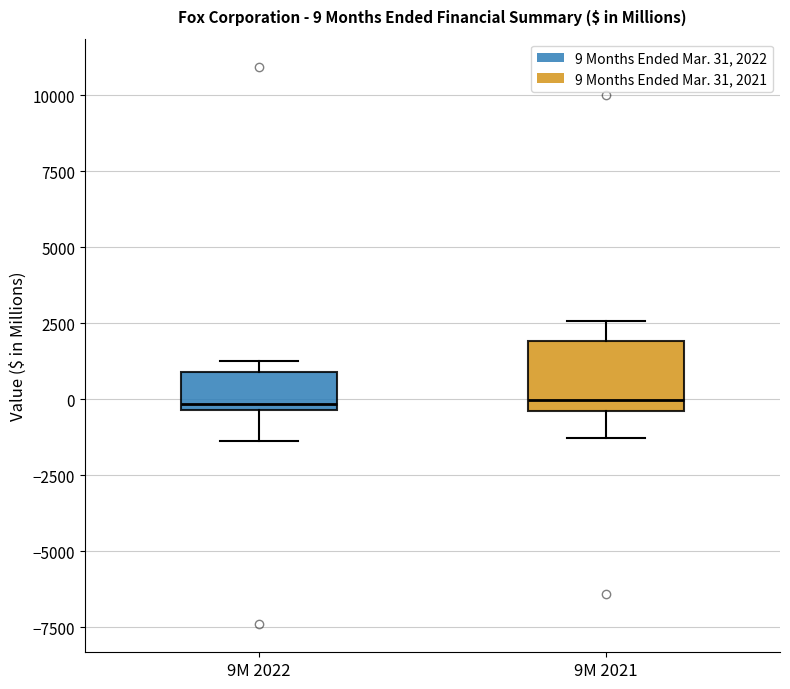

Comparing the boxes themselves (not the whiskers), which one is the tallest?

9M 2021